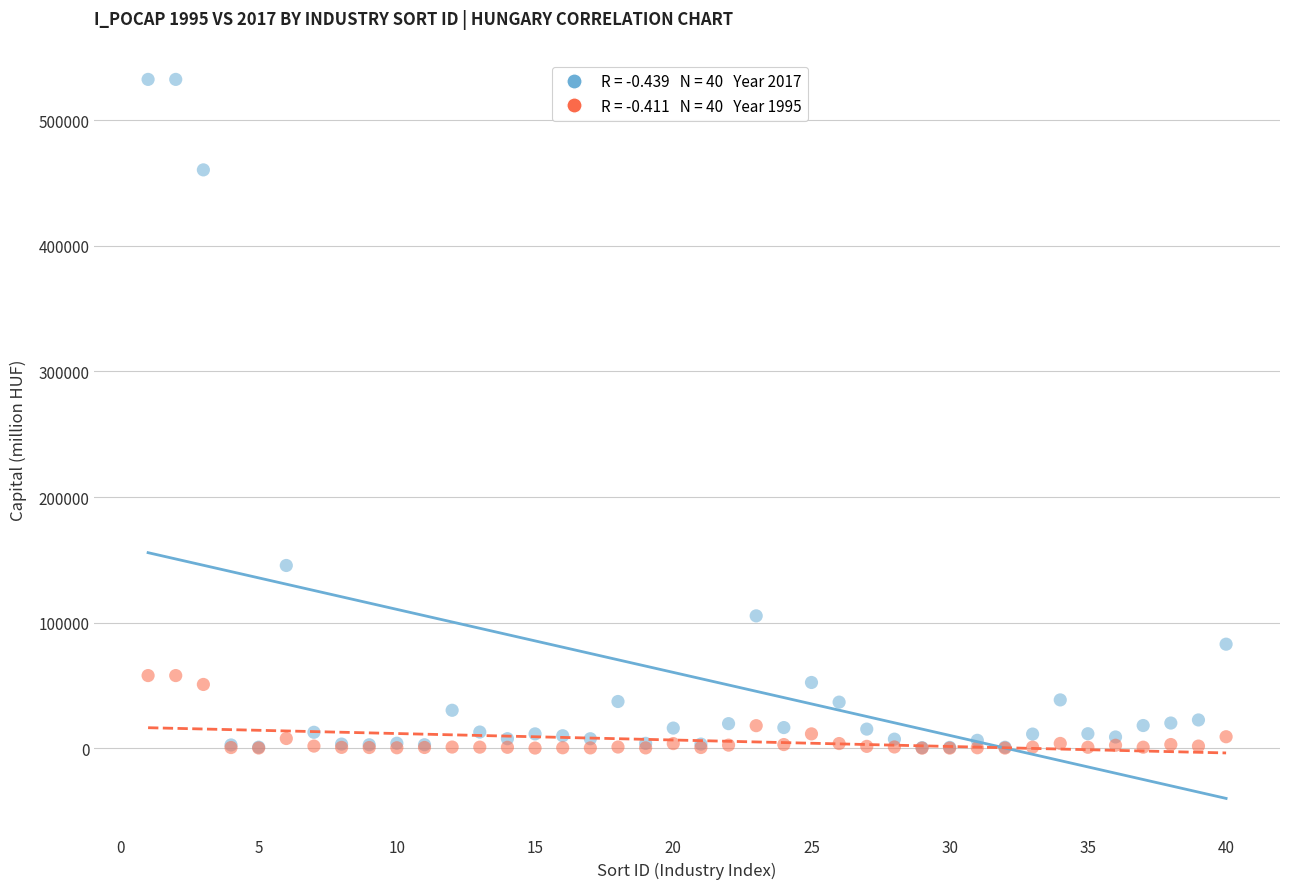

Across all series, what Y value is closest to 266332?

145494.0